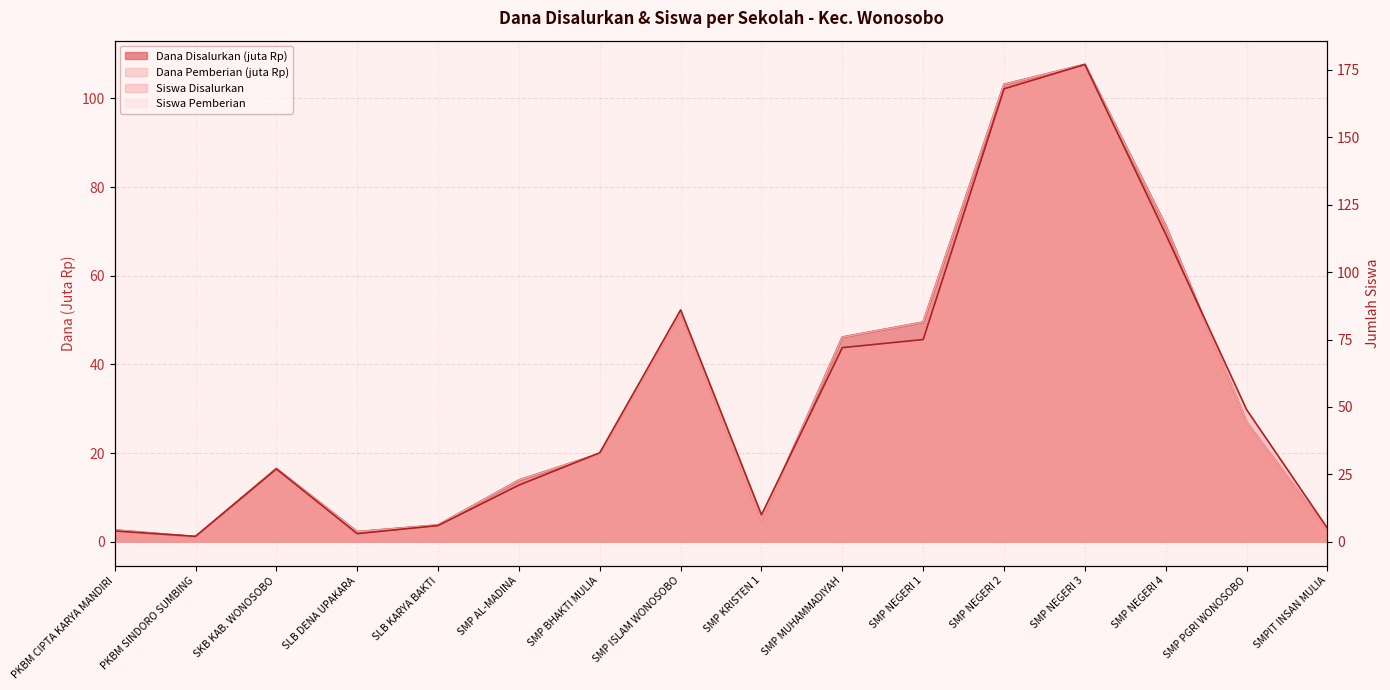

How many lines are shown in the chart?

3